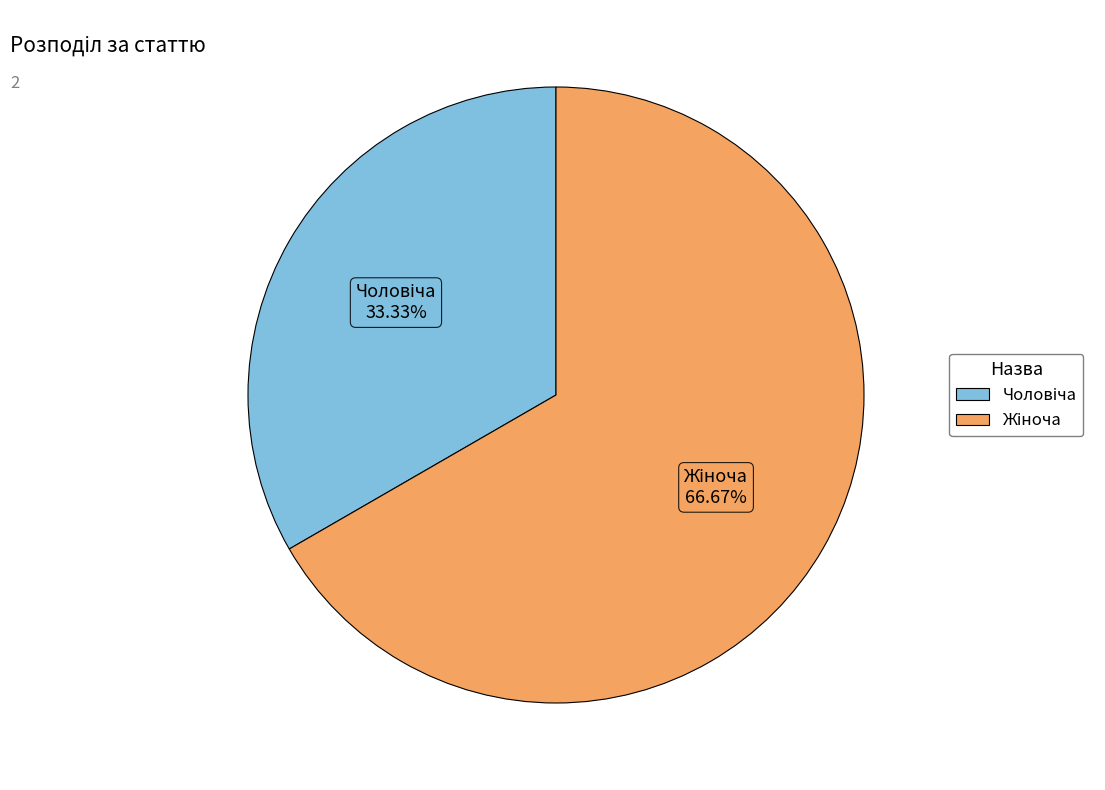

How many segments does this pie chart have?

2